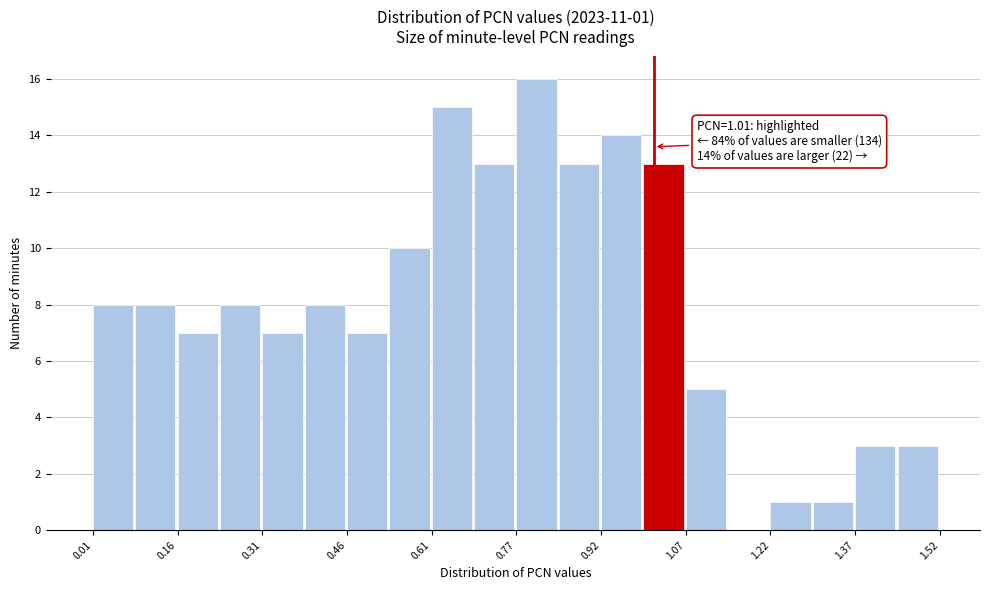

Around what value on the x-axis is the tallest bar? Give the approximate position of its centre, as read against the axis.

0.80